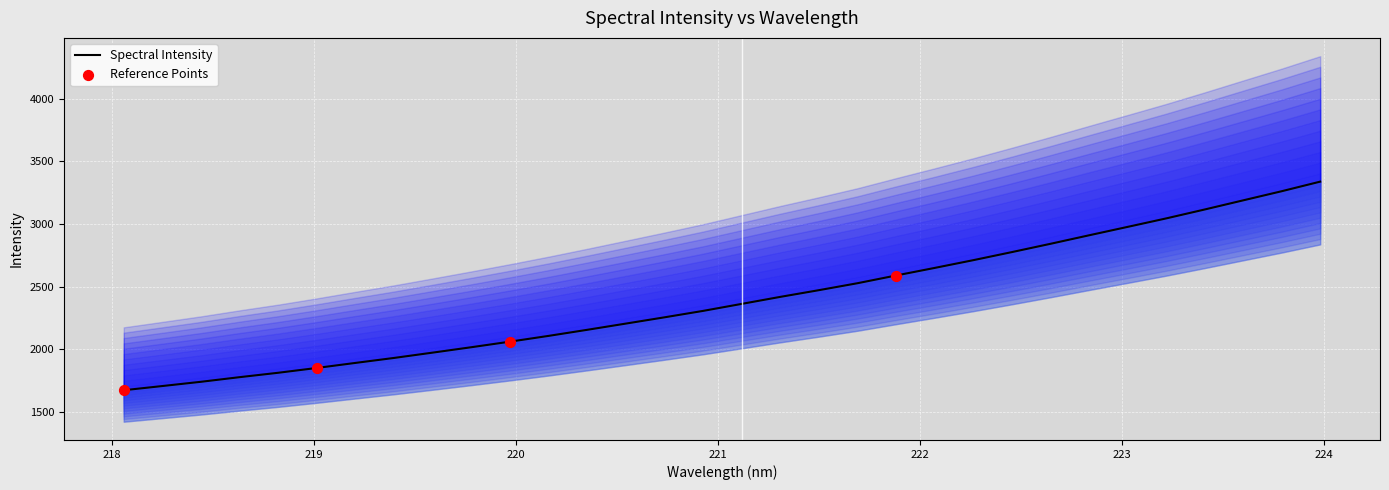

Between 220.5444 and 219.0156, which is larger?

220.5444